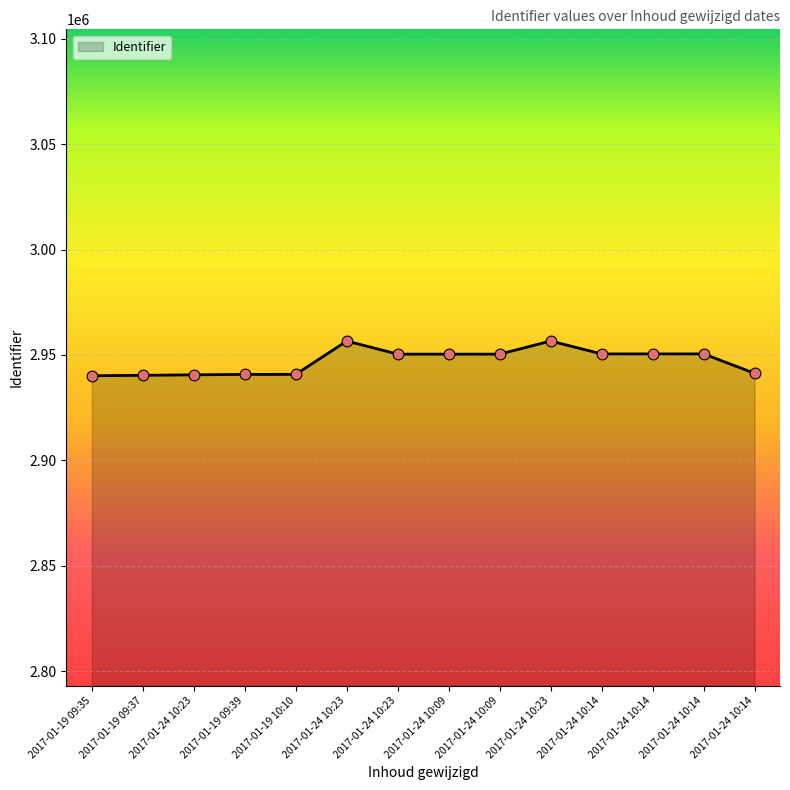

What is the ratio of the value at 2017-01-24 10:23 to the value at 2017-01-24 10:14?

1.0